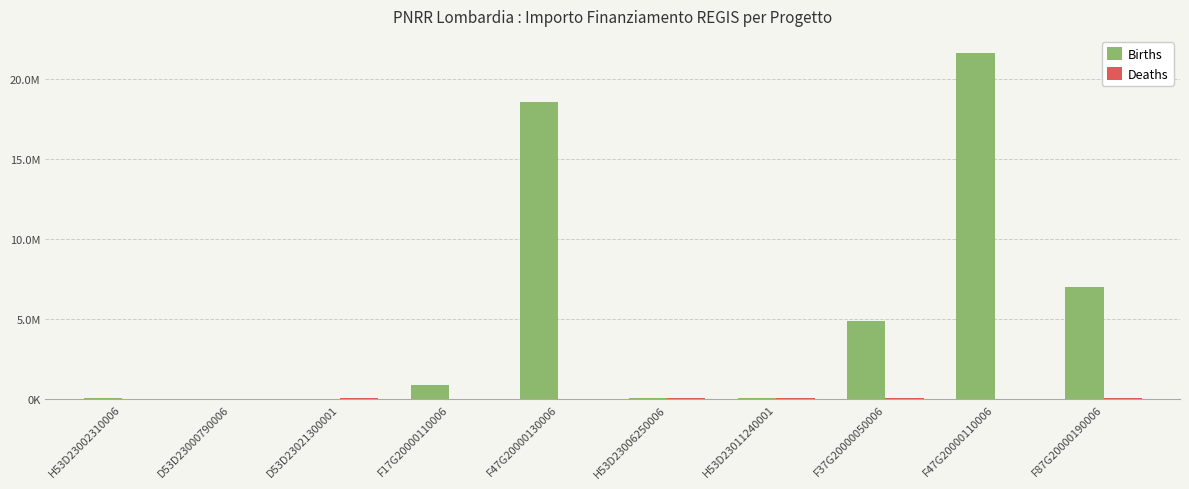

Rank the series by their average value, from lowest to highest.

Deaths, Births